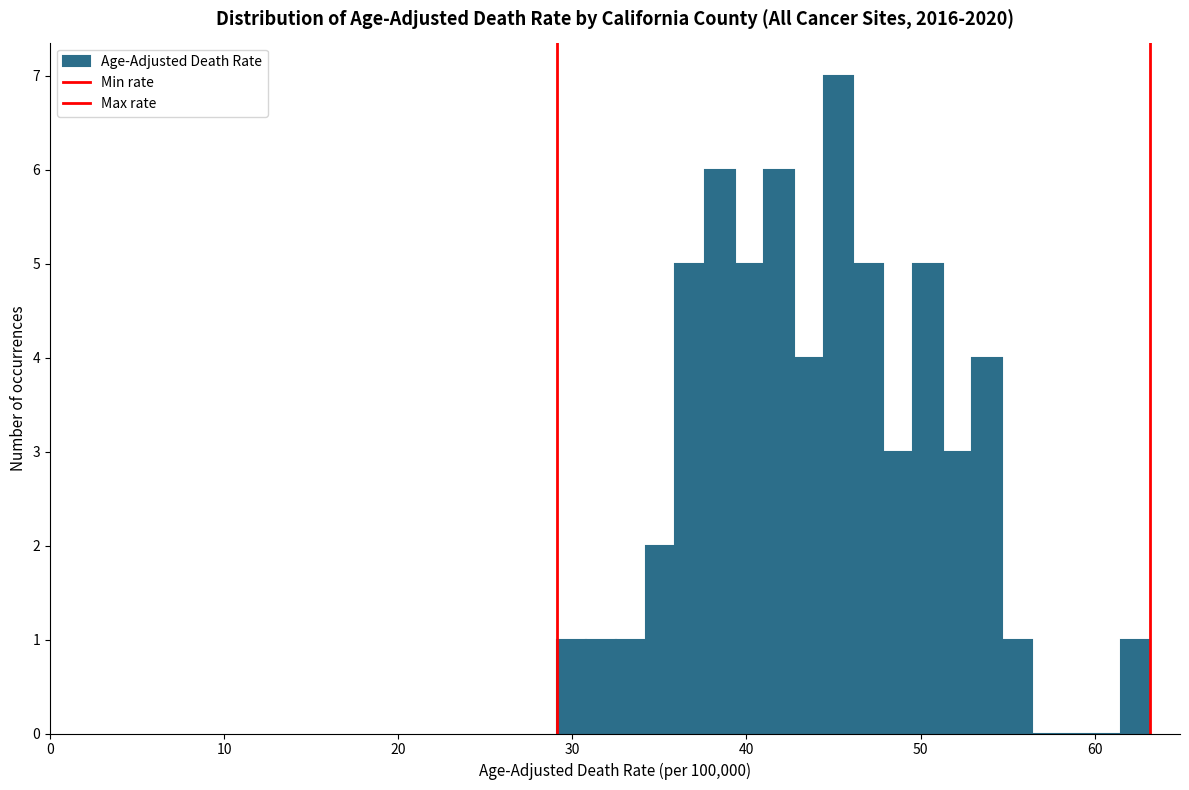

Around what value on the x-axis is the tallest bar? Give the approximate position of its centre, as read against the axis.

45